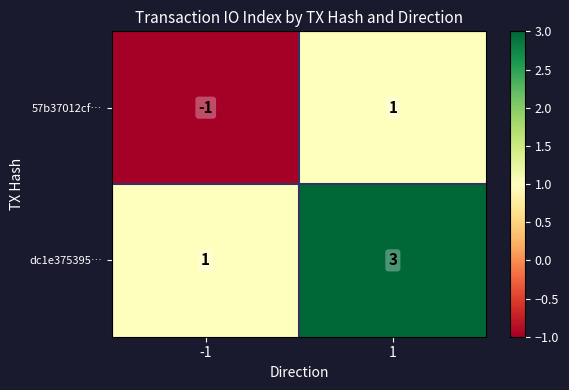

At which category is the sum across all series the highest?

1